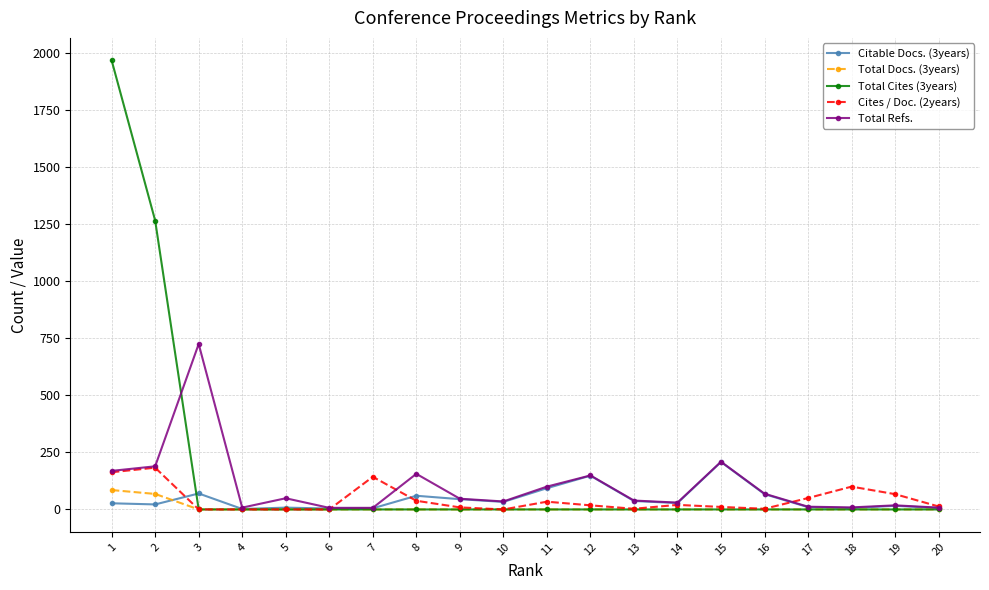

The value of Total Docs. (3years) at 4 is 0. True or false?

True